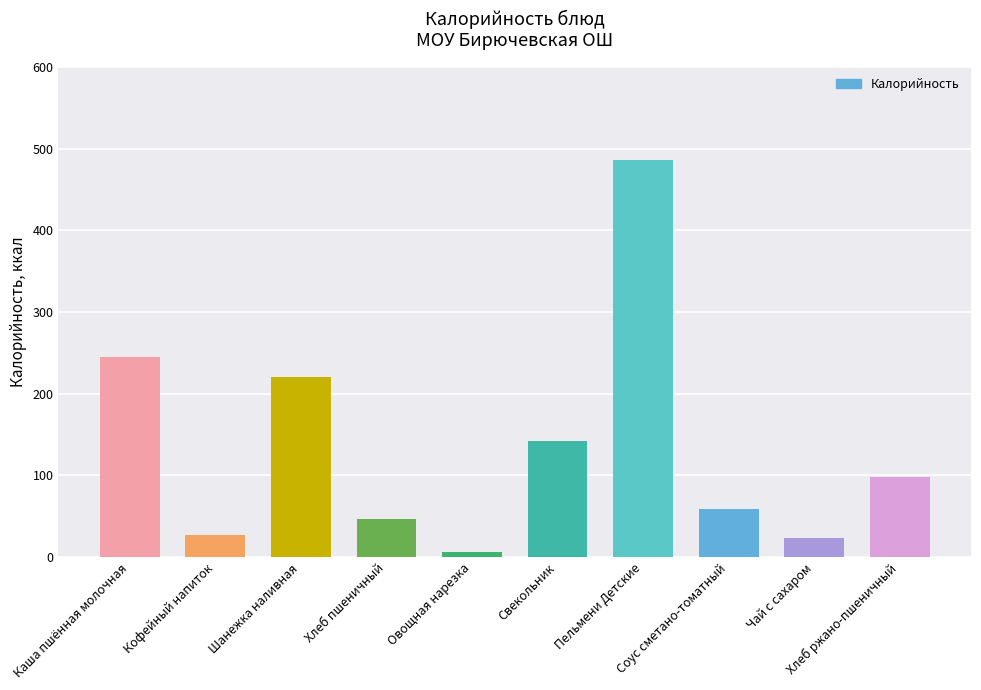

What is the change in value from Каша пшённая молочная to Соус сметано-томатный?

-186.5